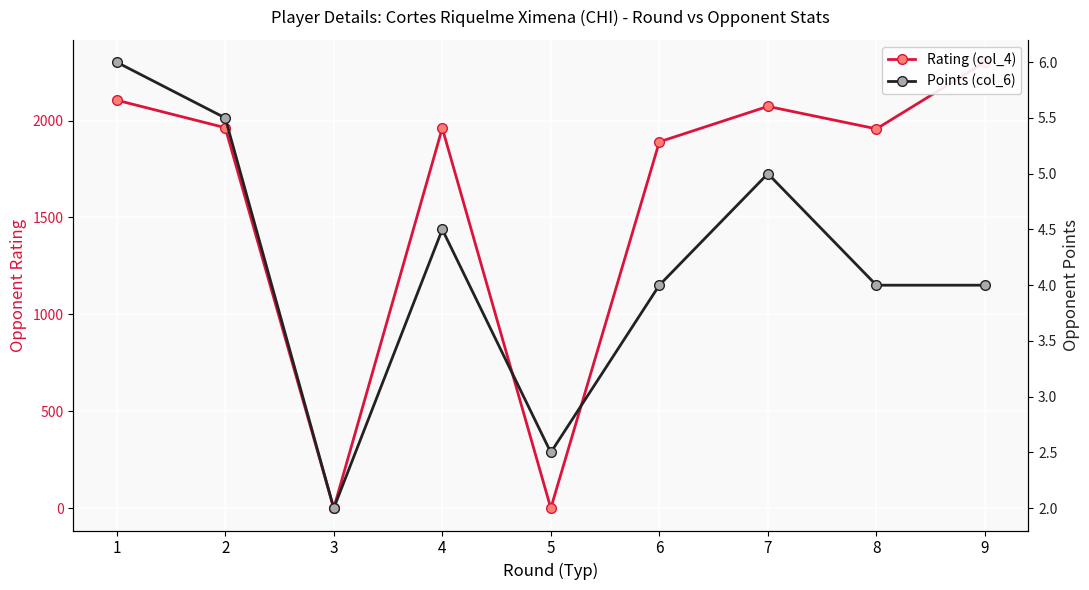

Reading left to right, transcribe all the data shown in this chart.

Rating (col_4): 1=2105.0	2=1963.0	3=0.0	4=1961.0	5=0.0	6=1890.0	7=2073.0	8=1957.0	9=2301.0
Points (col_6): 1=6.0	2=5.5	3=2.0	4=4.5	5=2.5	6=4.0	7=5.0	8=4.0	9=4.0